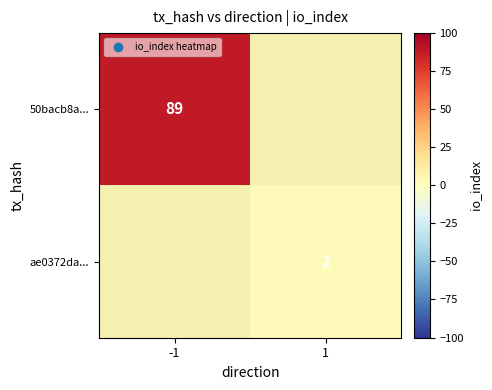

Is it true that ae0372da... equals 3 at 1?

False